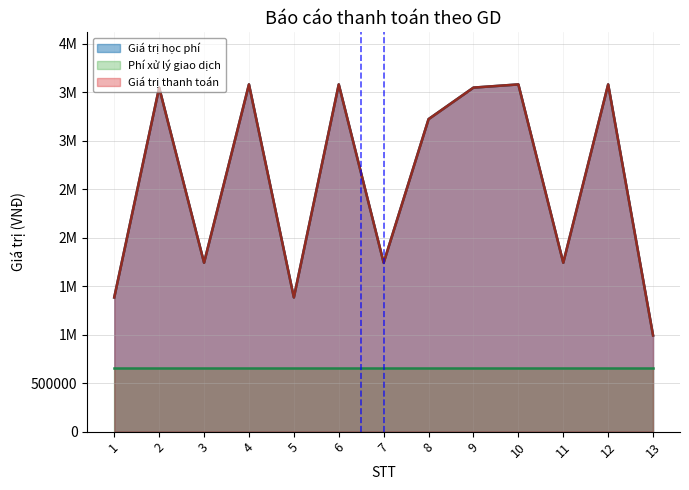

Does the chart display data point markers on the line(s)?

No